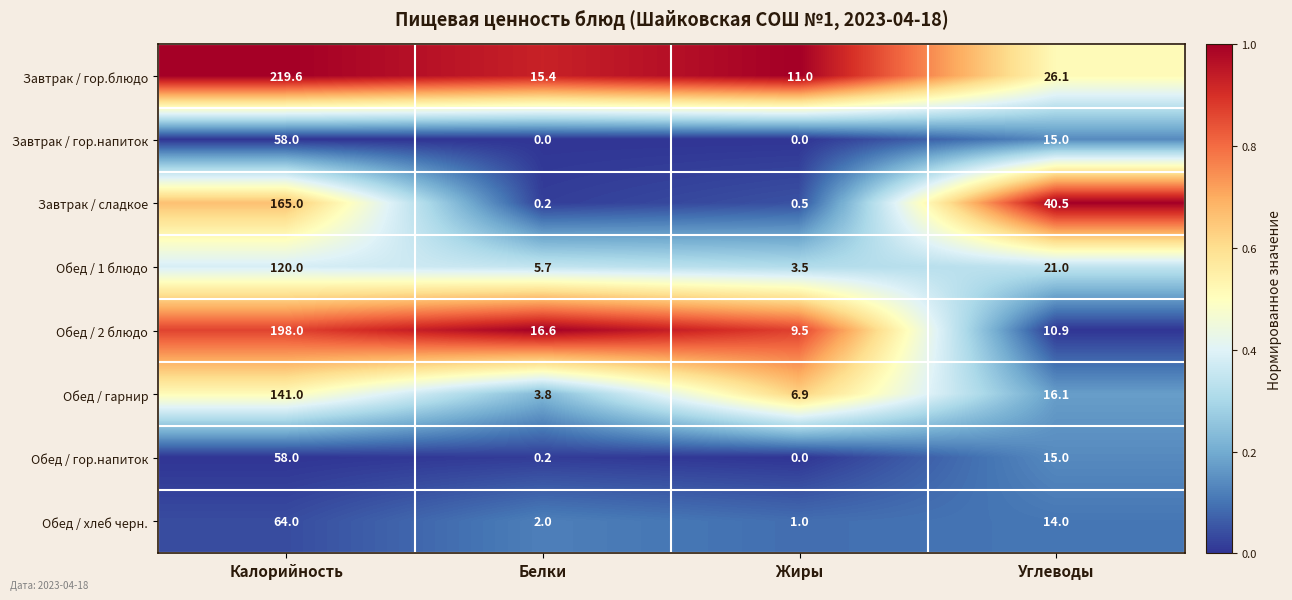

Between Калорийность and Углеводы, which series saw the biggest shift?

Завтрак / гор.блюдо